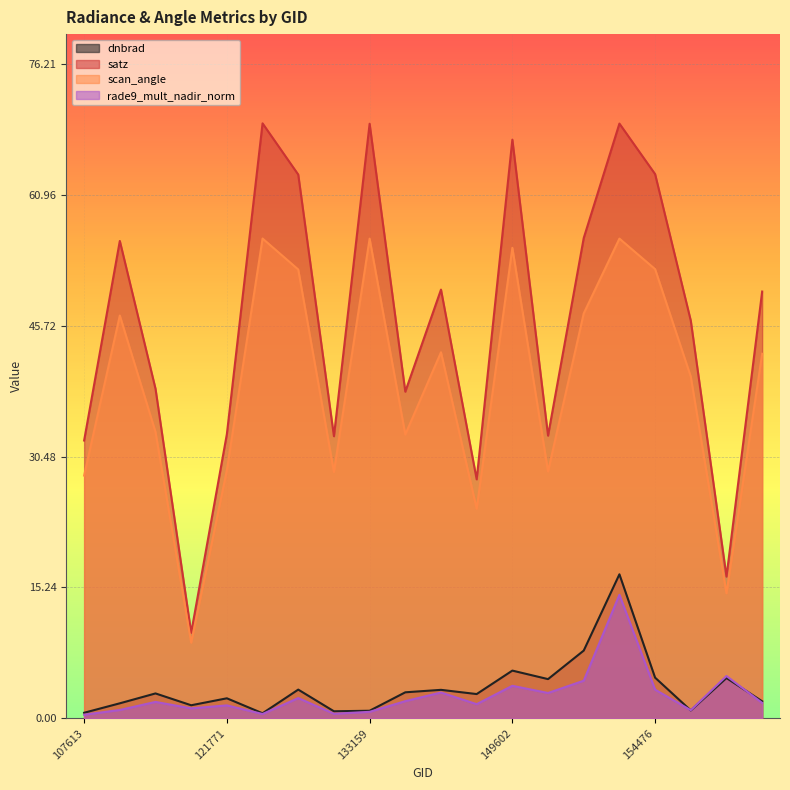

Reading left to right, what are all the values shown in this chart?

dnbrad: 107613=0.6	107782=1.7	110078=2.9	115348=1.5	121771=2.3	122118=0.6	122129=3.3	132798=0.8	133159=0.9	138438=3.0	143097=3.3	143698=2.8	149602=5.6	154075=4.6	154271=7.9	154463=16.8	154476=4.7	154675=0.9	154877=4.7	155242=2.0
satz: 107613=32.3	107782=55.6	110078=38.4	115348=10.0	121771=33.1	122118=69.3	122129=63.3	132798=32.8	133159=69.2	138438=38.0	143097=49.9	143698=27.8	149602=67.4	154075=32.9	154271=55.9	154463=69.3	154476=63.4	154675=46.3	154877=16.5	155242=49.7
scan_angle: 107613=28.3	107782=46.9	110078=33.3	115348=8.8	121771=28.9	122118=55.9	122129=52.3	132798=28.7	133159=55.9	138438=33.0	143097=42.6	143698=24.4	149602=54.8	154075=28.7	154271=47.1	154463=55.9	154476=52.3	154675=39.8	154877=14.6	155242=42.5
rade9_mult_nadir_norm: 107613=0.4	107782=1.0	110078=1.9	115348=1.2	121771=1.5	122118=0.5	122129=2.4	132798=0.5	133159=0.8	138438=2.0	143097=3.0	143698=1.6	149602=3.8	154075=2.9	154271=4.4	154463=14.4	154476=3.3	154675=0.9	154877=4.9	155242=1.8